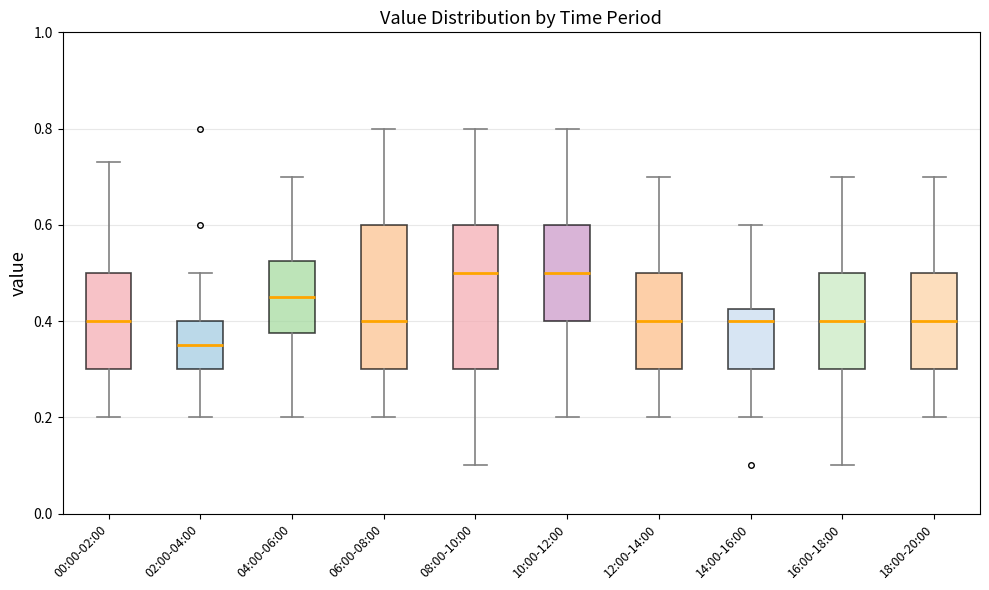

Reading left to right, read every box against the y-axis: the position of its median line, the range the box covers, and the ends of its whiskers. The values are not printed on the chart, so give them approximately, as read against the axis.

00:00-02:00: median 0.40, box 0.30 to 0.50, whiskers 0.20 to 0.74
02:00-04:00: median 0.36, box 0.30 to 0.40, whiskers 0.20 to 0.50
04:00-06:00: median 0.46, box 0.38 to 0.52, whiskers 0.20 to 0.70
06:00-08:00: median 0.40, box 0.30 to 0.60, whiskers 0.20 to 0.80
08:00-10:00: median 0.50, box 0.30 to 0.60, whiskers 0.10 to 0.80
10:00-12:00: median 0.50, box 0.40 to 0.60, whiskers 0.20 to 0.80
12:00-14:00: median 0.40, box 0.30 to 0.50, whiskers 0.20 to 0.70
14:00-16:00: median 0.40, box 0.30 to 0.42, whiskers 0.20 to 0.60
16:00-18:00: median 0.40, box 0.30 to 0.50, whiskers 0.10 to 0.70
18:00-20:00: median 0.40, box 0.30 to 0.50, whiskers 0.20 to 0.70